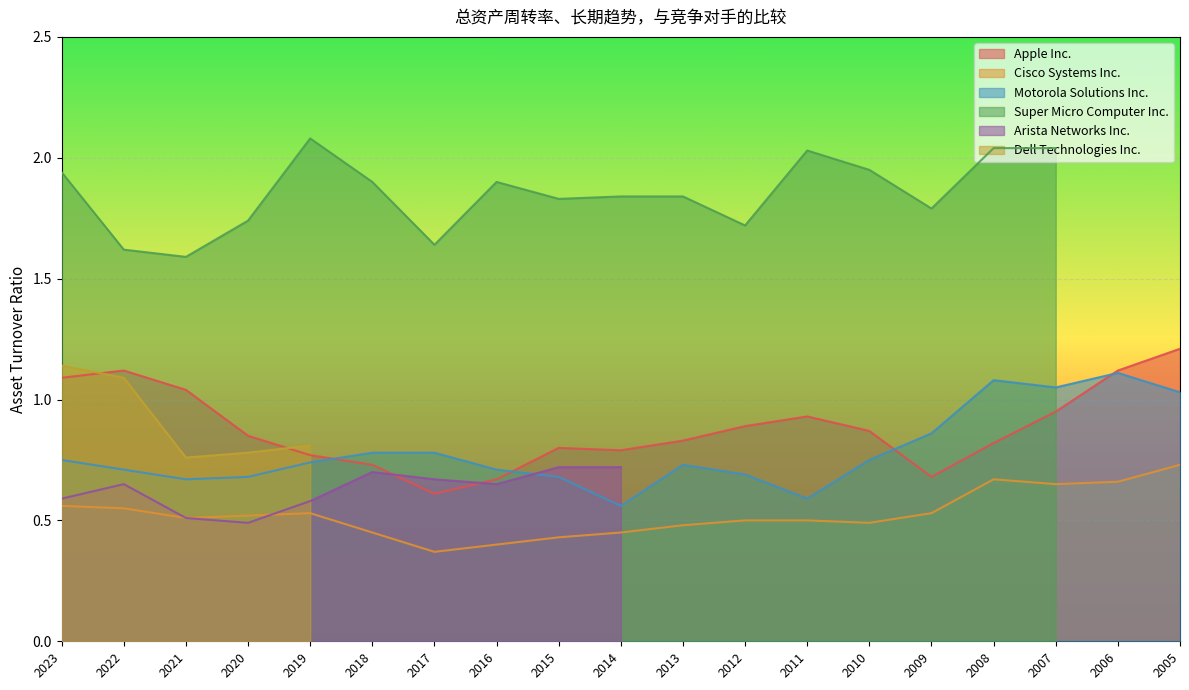

What is the minimum value shown in the chart?

0.4